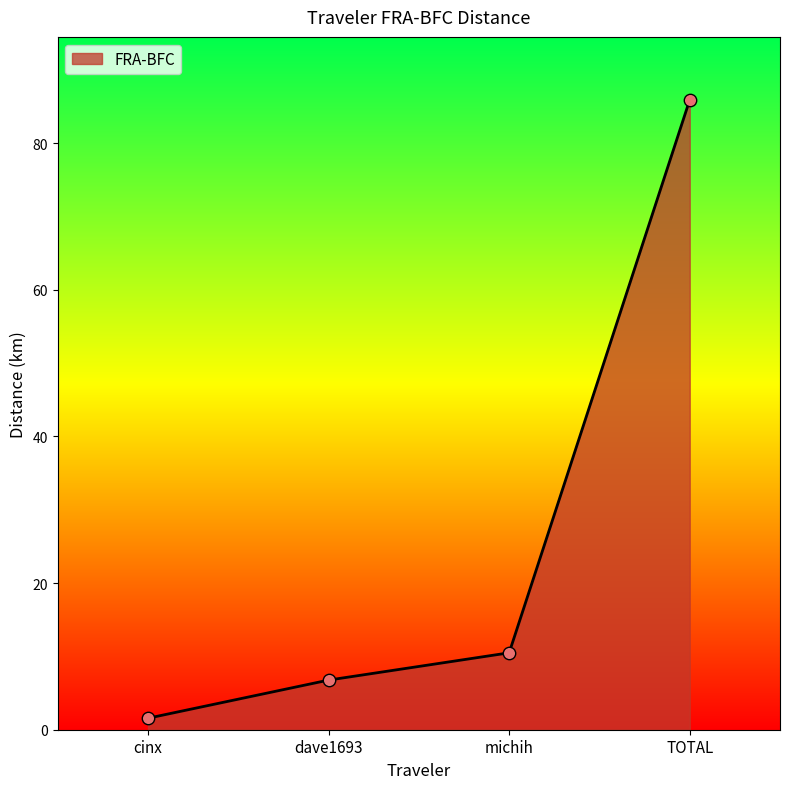

Approximately how many times larger is the value at TOTAL compared to michih?

8.2